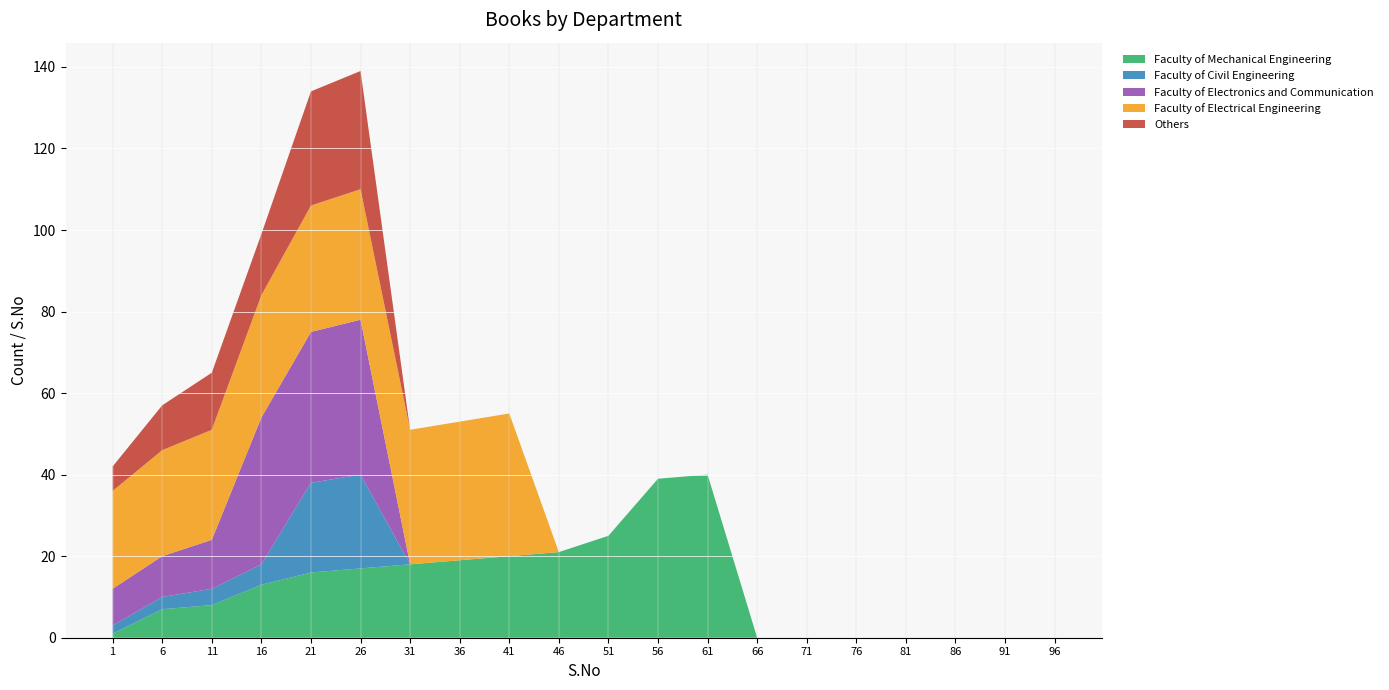

Reading right to left, list all the values displayed in this chart.

Faculty of Mechanical Engineering: 0	0	0	0	0	0	0	40	39	25	21	20	19	18	17	16	13	8	7	1
Faculty of Civil Engineering: 0	0	0	0	0	0	0	0	0	0	0	0	0	0	23	22	5	4	3	2
Faculty of Electronics and Communication: 0	0	0	0	0	0	0	0	0	0	0	0	0	0	38	37	36	12	10	9
Faculty of Electrical Engineering: 0	0	0	0	0	0	0	0	0	0	0	35	34	33	32	31	30	27	26	24
Others: 0	0	0	0	0	0	0	0	0	0	0	0	0	0	29	28	15	14	11	6